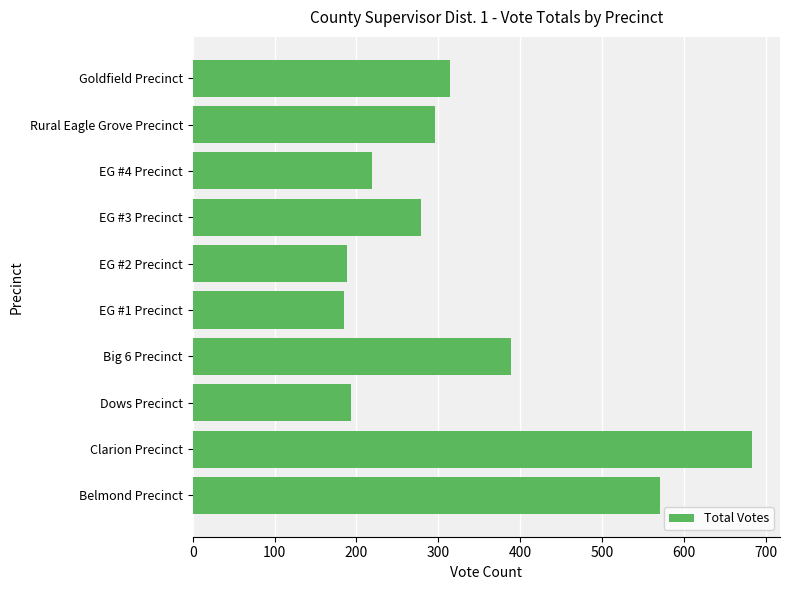

How many data points are less than 296?

5